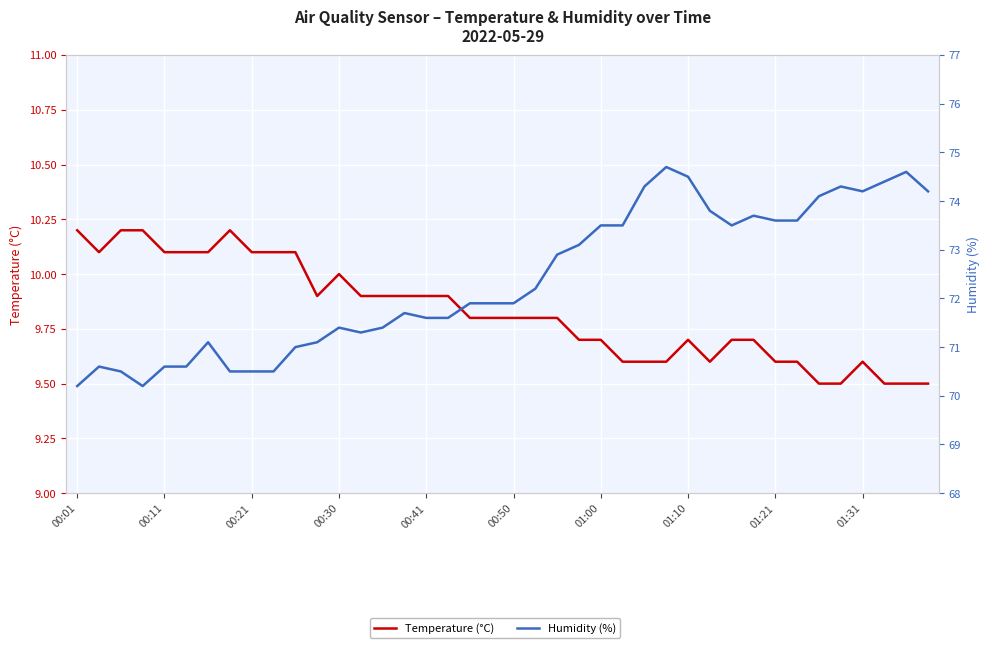

At how many categories does at least one series exceed 32?

40